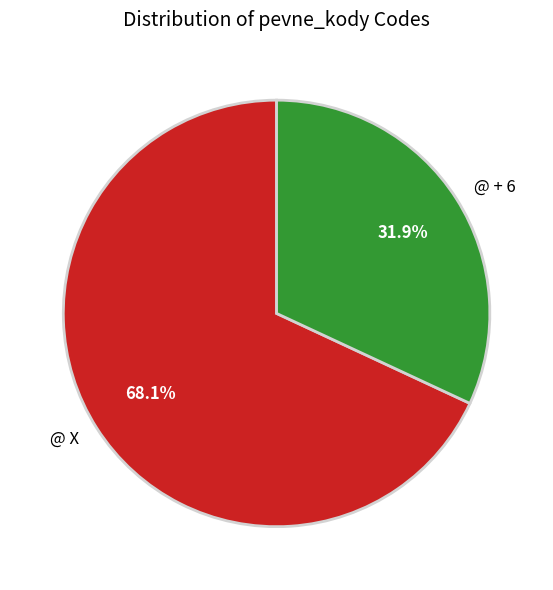

To the nearest percent, what percentage of the pie is @ X?

68%